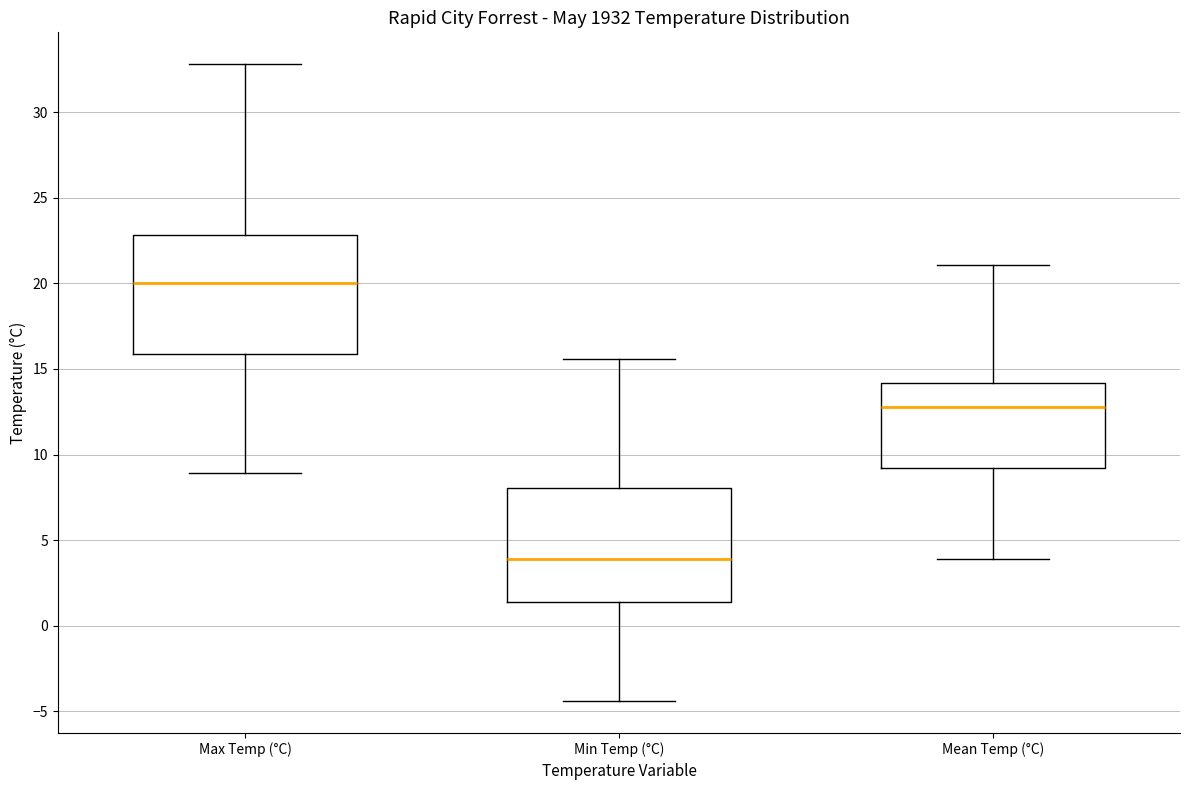

Which box's median line is the lowest?

Min Temp (°C)